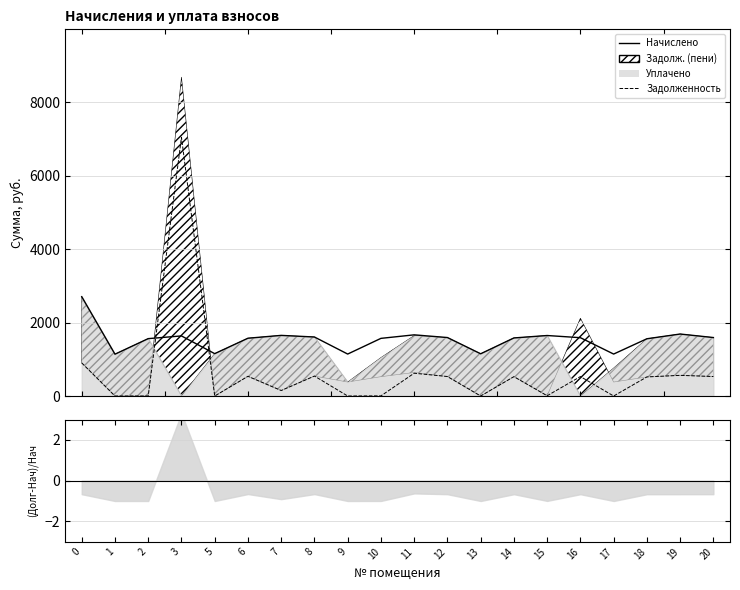

How many interior local peaks does the начислено series have?

5